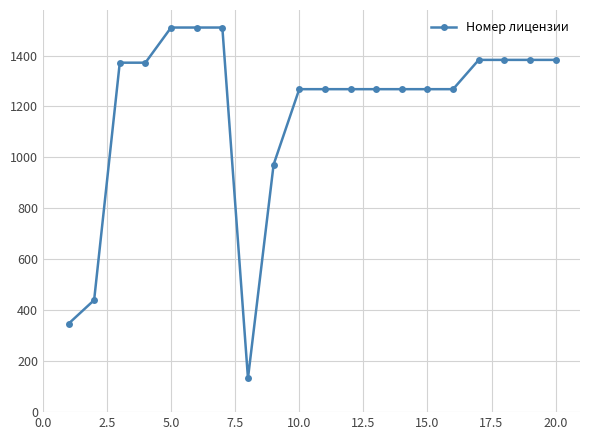

Reading left to right, extract all data points from this chart.

347	440	1372	1372	1510	1510	1510	133	972	1268	1268	1268	1268	1268	1268	1268	1383	1383	1383	1383